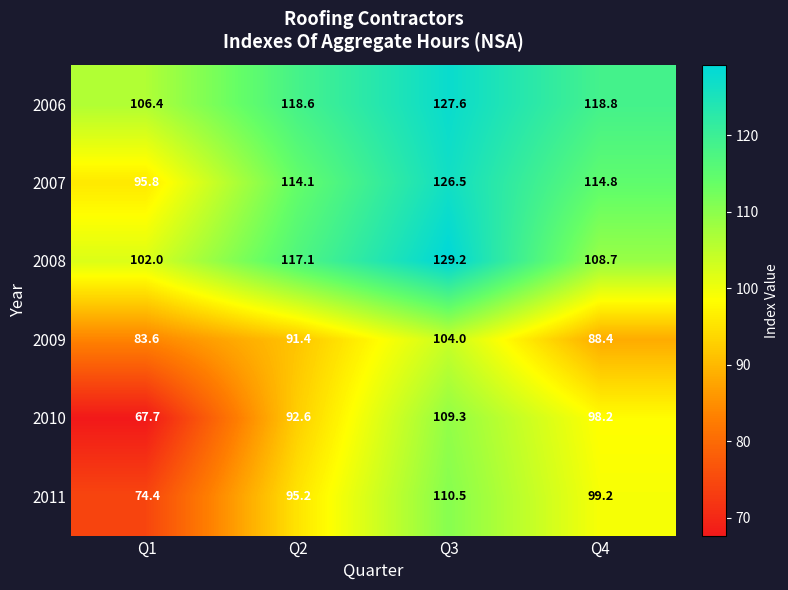

What is the difference between the maximum and minimum values in the 2011 series?

36.1